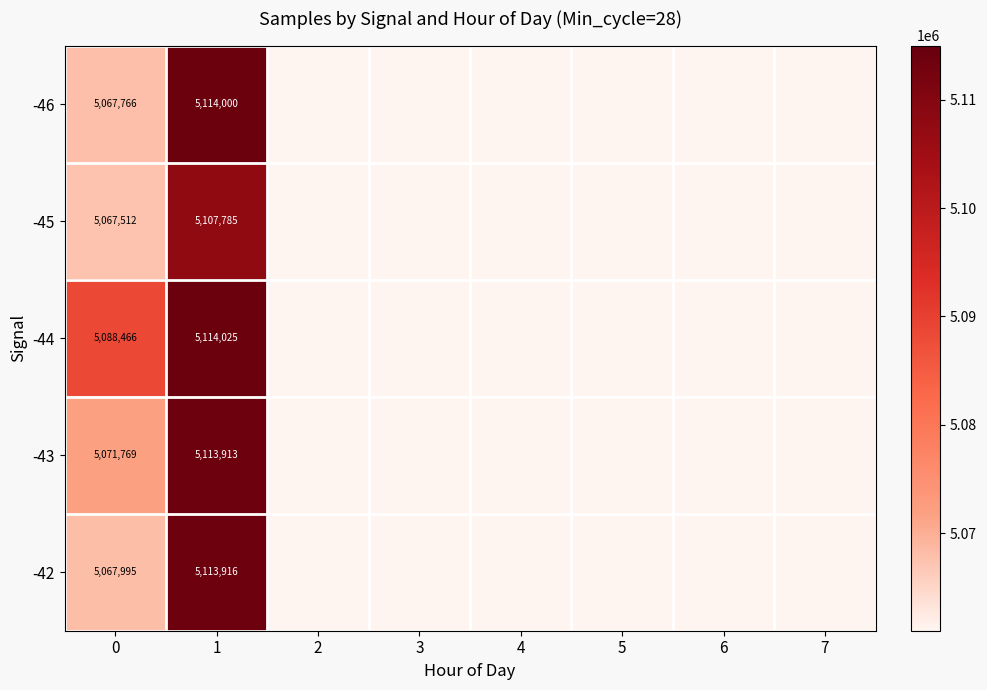

Rank the series at 0 from lowest to highest value.

-45, -46, -42, -43, -44